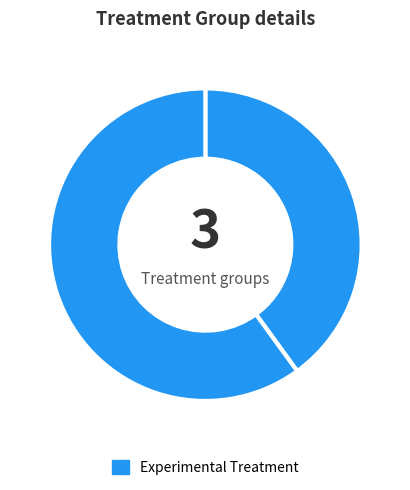

How many slices are in this pie chart?

2